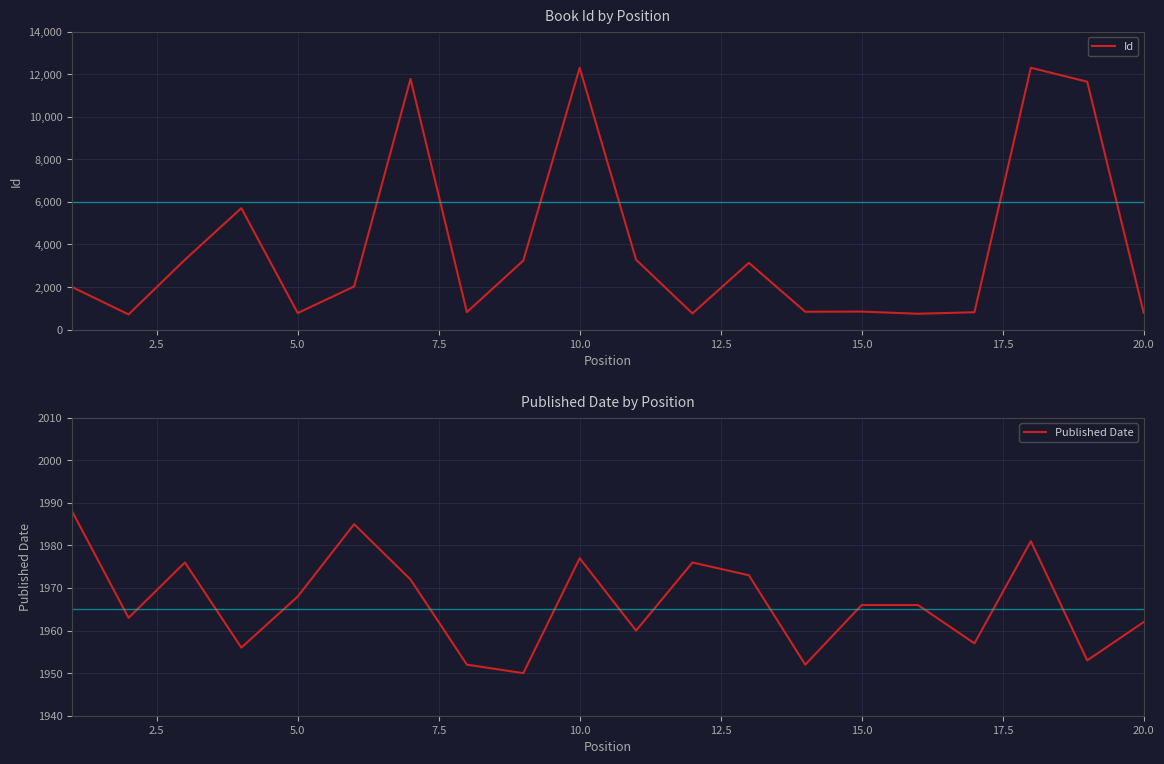

How many lines are shown in the chart?

2